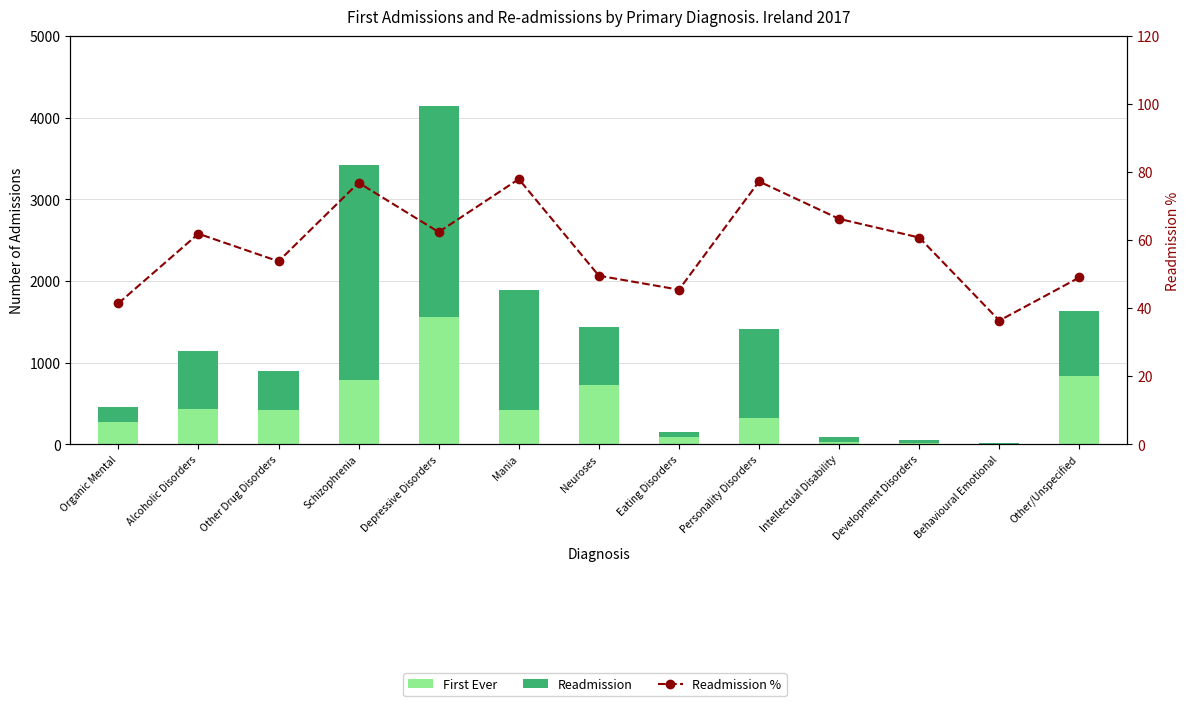

What position from the left is Behavioural Emotional?

12